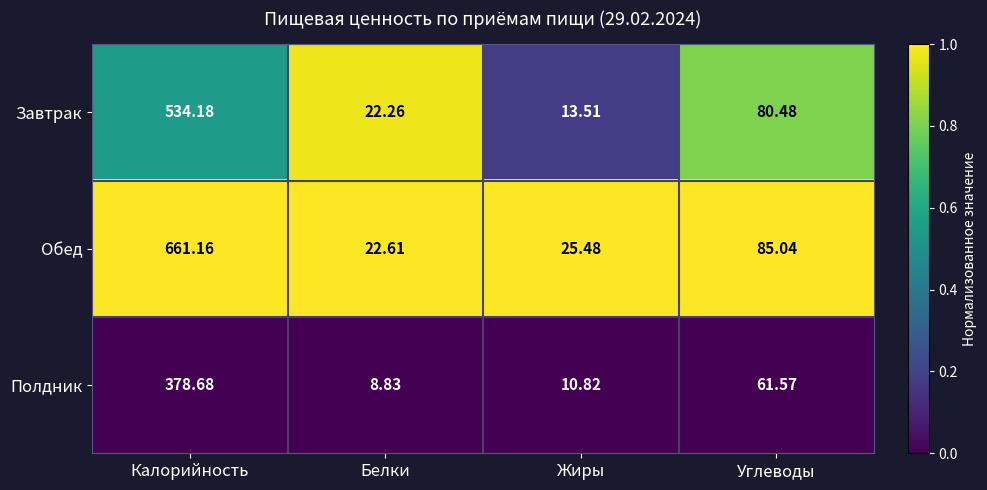

At Углеводы, list the series in order from smallest to largest.

Полдник, Завтрак, Обед